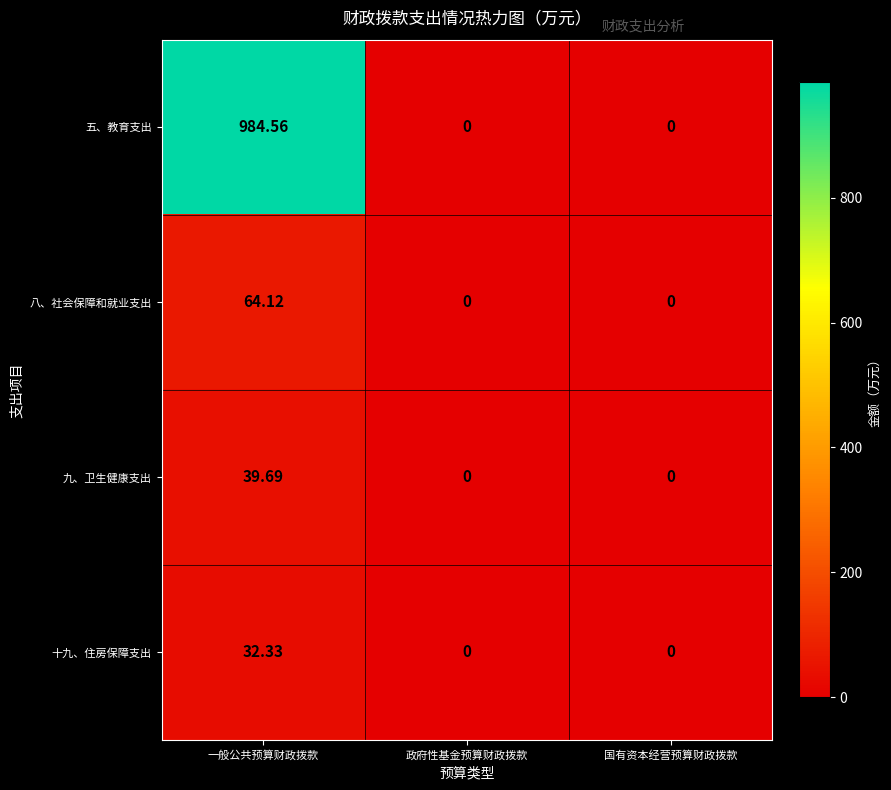

Which category has the highest value in the 八、社会保障和就业支出 series?

一般公共预算财政拨款